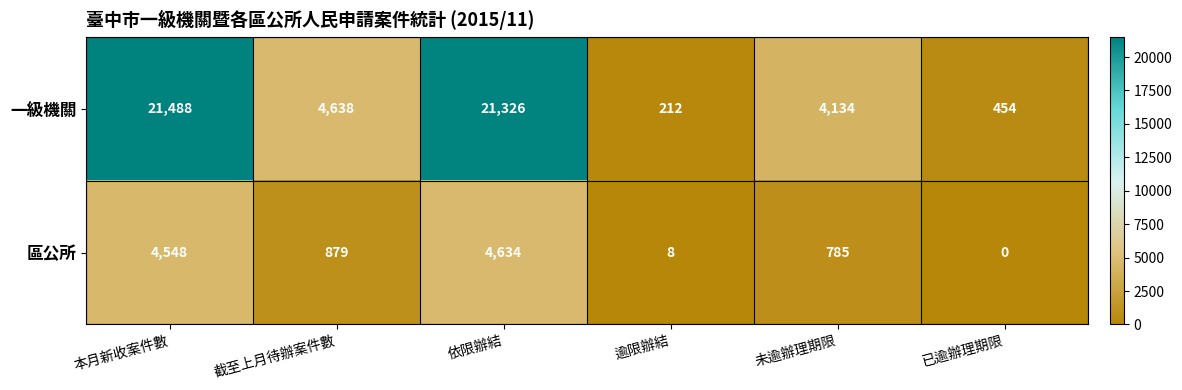

Which series has the largest total across all categories?

一級機關